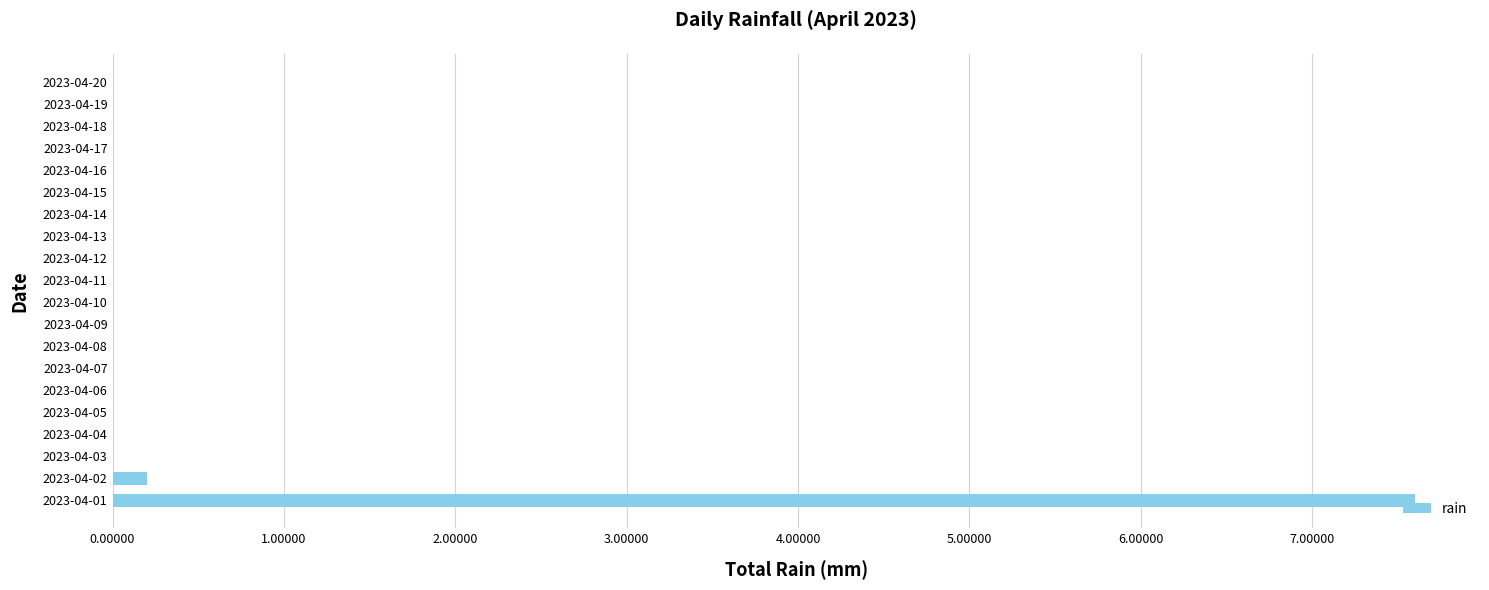

The value at 2023-04-07 is 2.3. True or false?

False